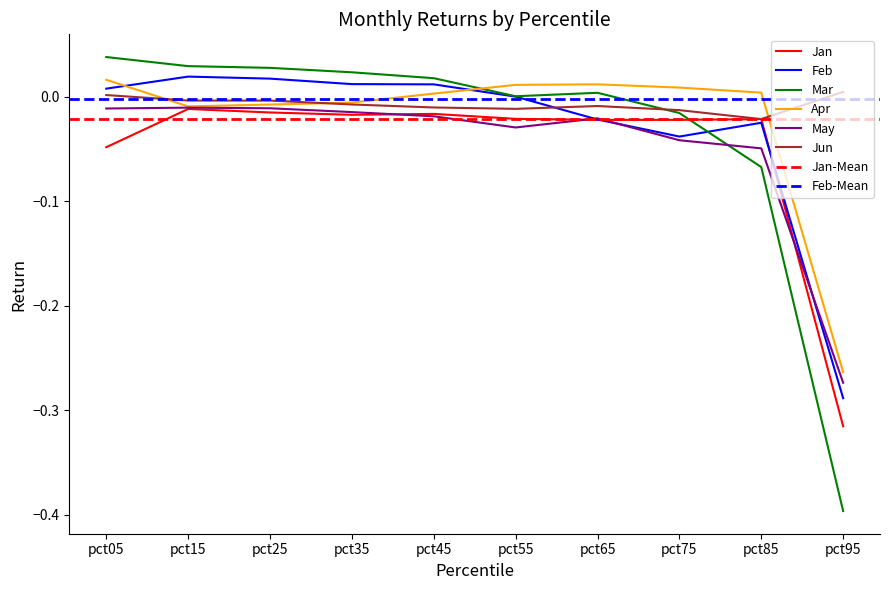

Reading right to left, extract all data points from this chart.

Jan: -0.3	-0.0	-0.0	-0.0	-0.0	-0.0	-0.0	-0.0	-0.0	-0.0
Feb: -0.3	-0.0	-0.0	-0.0	0.0	0.0	0.0	0.0	0.0	0.0
Mar: -0.4	-0.1	-0.0	0.0	0.0	0.0	0.0	0.0	0.0	0.0
Apr: -0.3	0.0	0.0	0.0	0.0	0.0	-0.0	-0.0	-0.0	0.0
May: -0.3	-0.0	-0.0	-0.0	-0.0	-0.0	-0.0	-0.0	-0.0	-0.0
Jun: 0.0	-0.0	-0.0	-0.0	-0.0	-0.0	-0.0	-0.0	-0.0	0.0